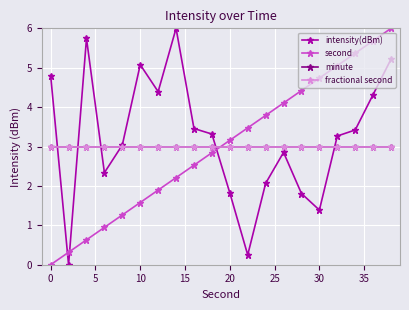

Which series has the widest spread of values?

intensity(dBm)